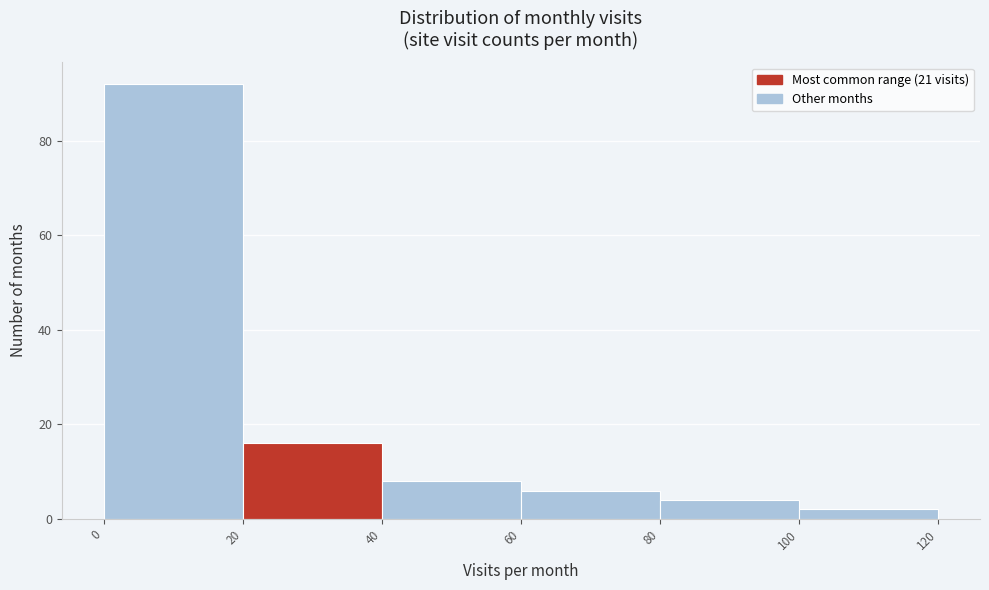

Reading left to right, list every bar in this chart as the range it spans on the x-axis followed by its height. The values are not printed on the chart, so give them approximately, as read against the axis.

0 to 20: 92
20 to 40: 16
40 to 60: 8
60 to 80: 6
80 to 100: 4
100 to 120: 2